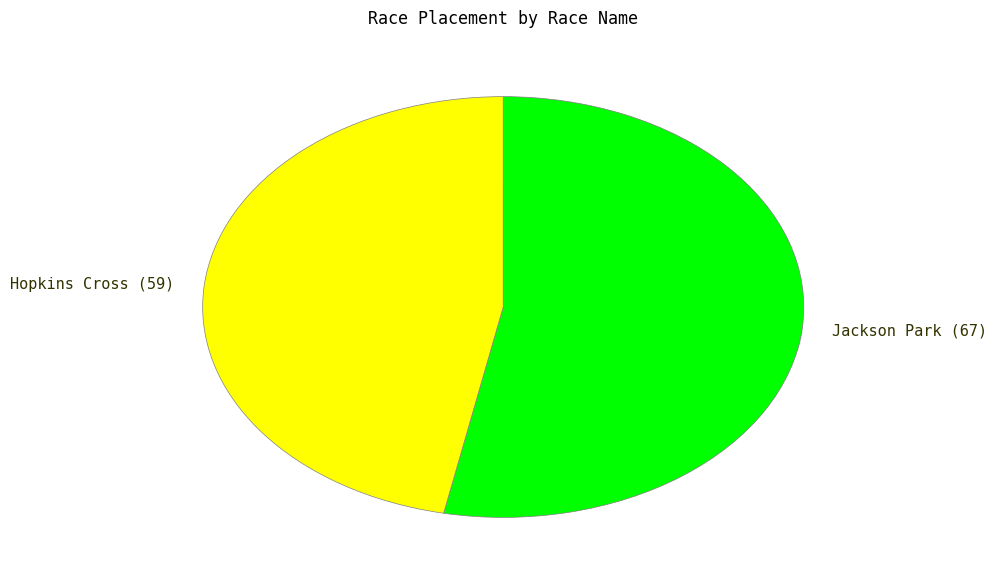

Is it true that Jackson Park is 42% of the pie?

False